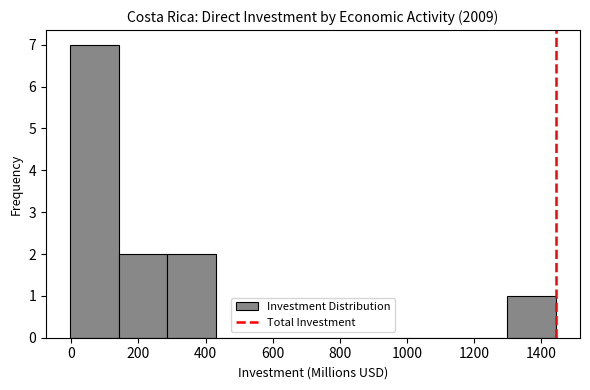

Reading left to right, transcribe this chart: for each bar, give the range it covers on the x-axis and its height. Neither the bar edges nor the heights are printed on the chart, so give them approximately, as read against the axes.

0 to 140: 7
140 to 280: 2
280 to 440: 2
440 to 580: 0
580 to 720: 0
720 to 860: 0
860 to 1000: 0
1000 to 1160: 0
1160 to 1300: 0
1300 to 1440: 1